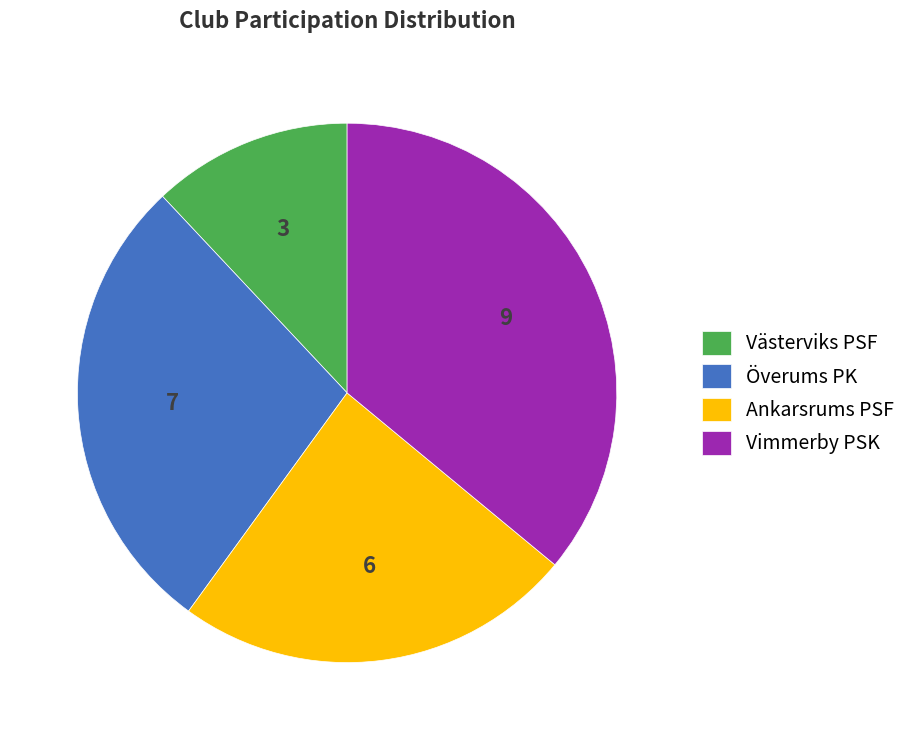

Which category has the biggest portion of the pie?

Vimmerby PSK